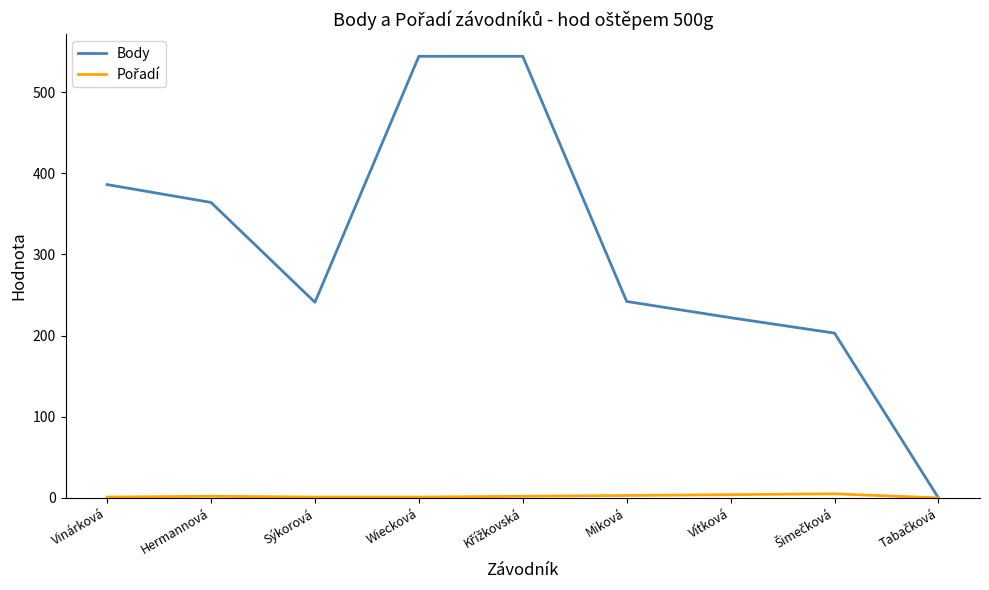

In Body, how many points are lower than both neighbors (excluding endpoints)?

1